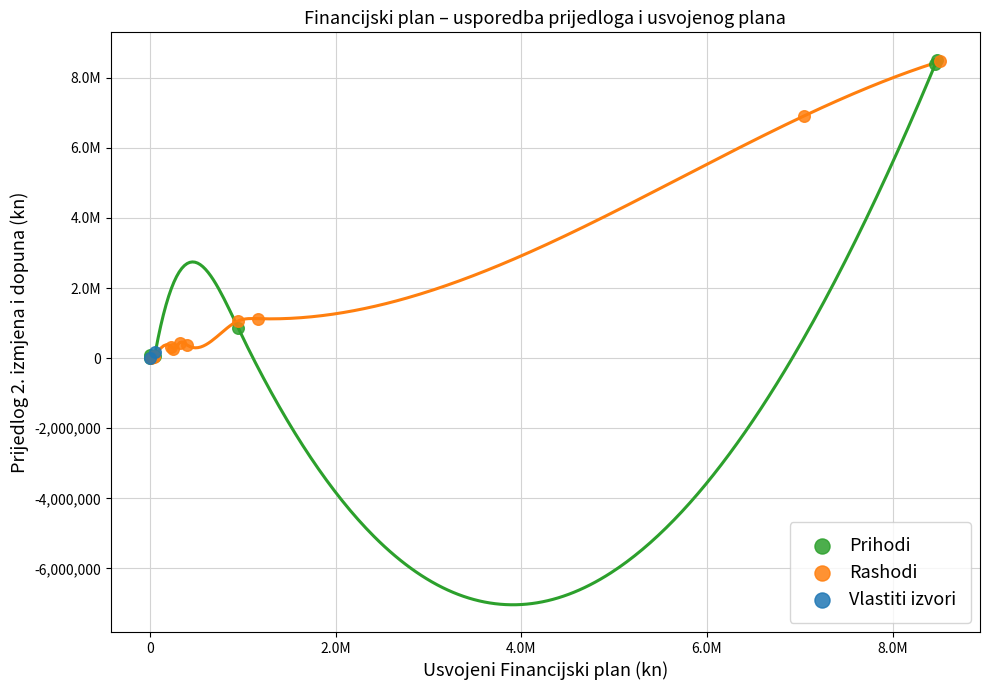

What are all the series names shown in the legend?

Prihodi, Rashodi, Vlastiti izvori